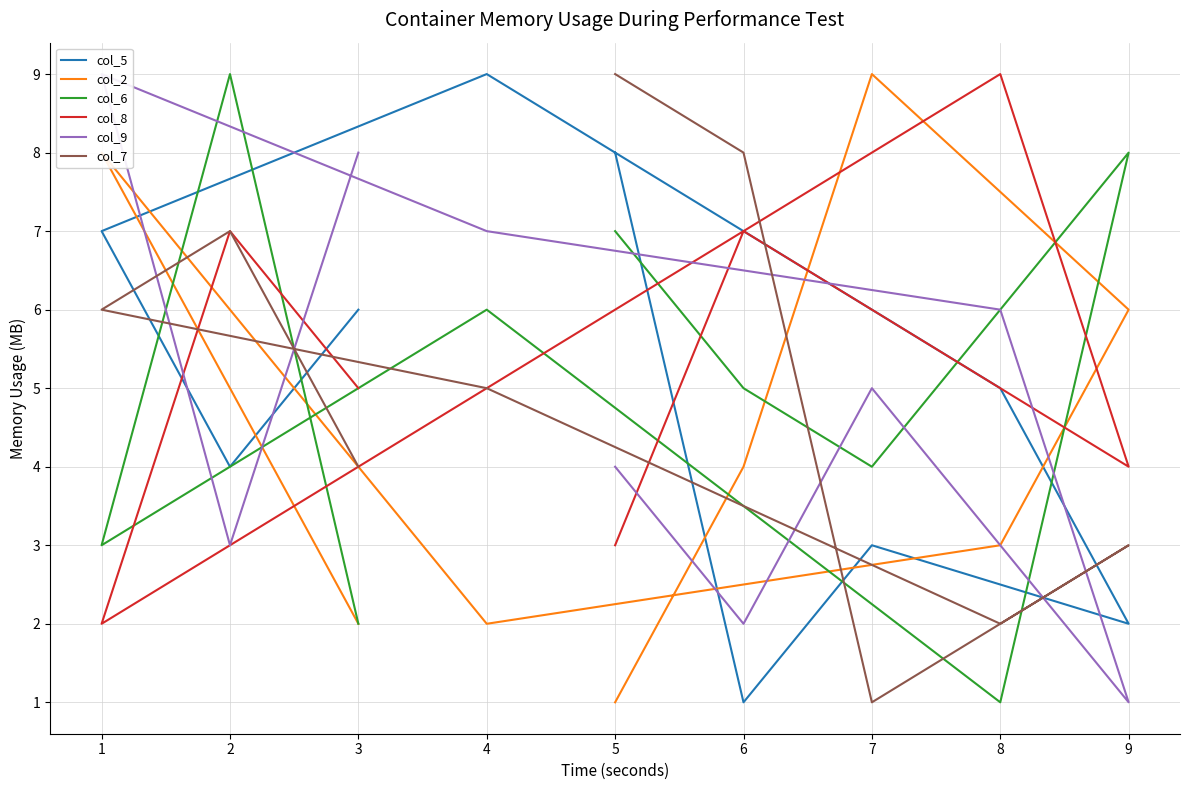

After their last crossing, which series has the higher values: col_8 or col_6?

col_6